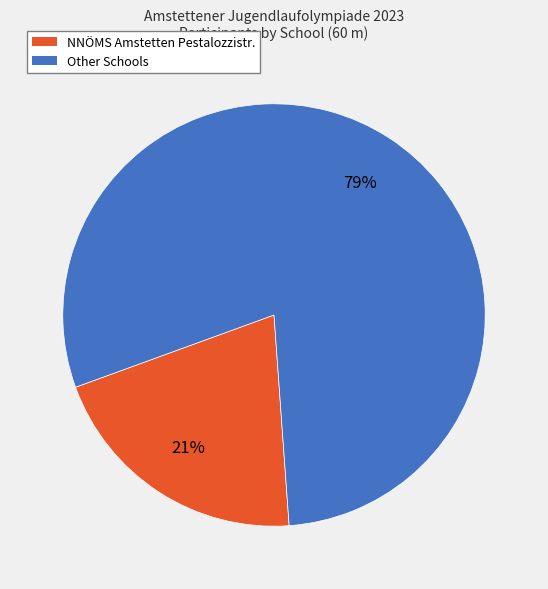

Is there a majority slice in this chart?

Yes